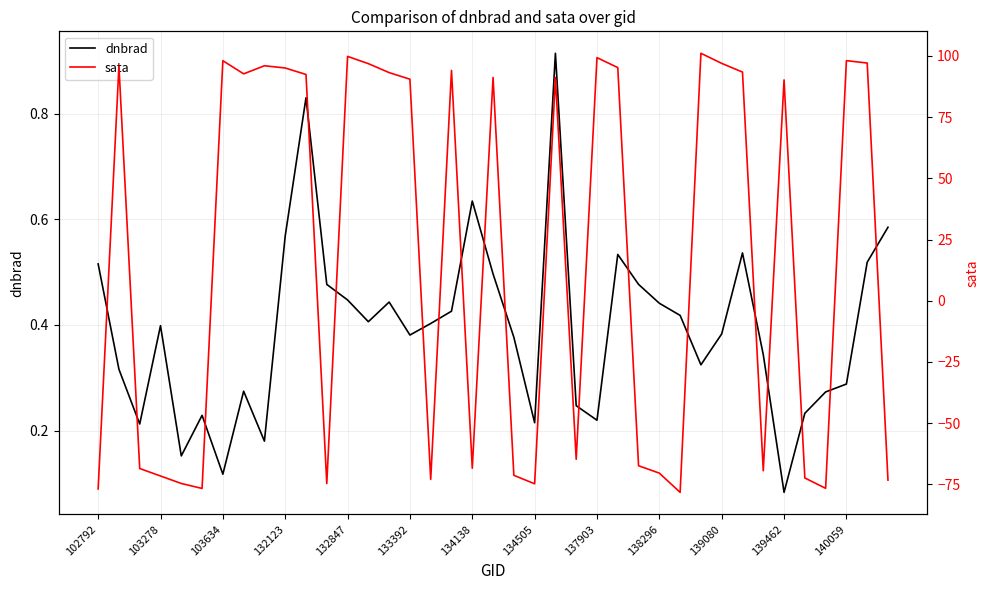

Which series has the largest range (max minus min)?

sata